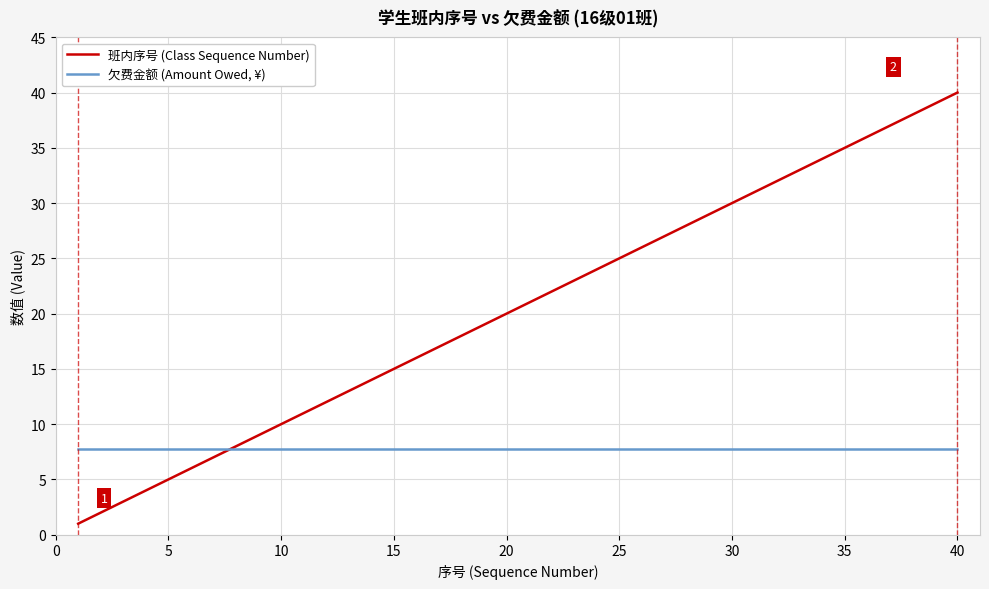

List the series in order of their peak value, highest first.

班内序号 (Class Sequence Number), 欠费金额 (Amount Owed, ¥)